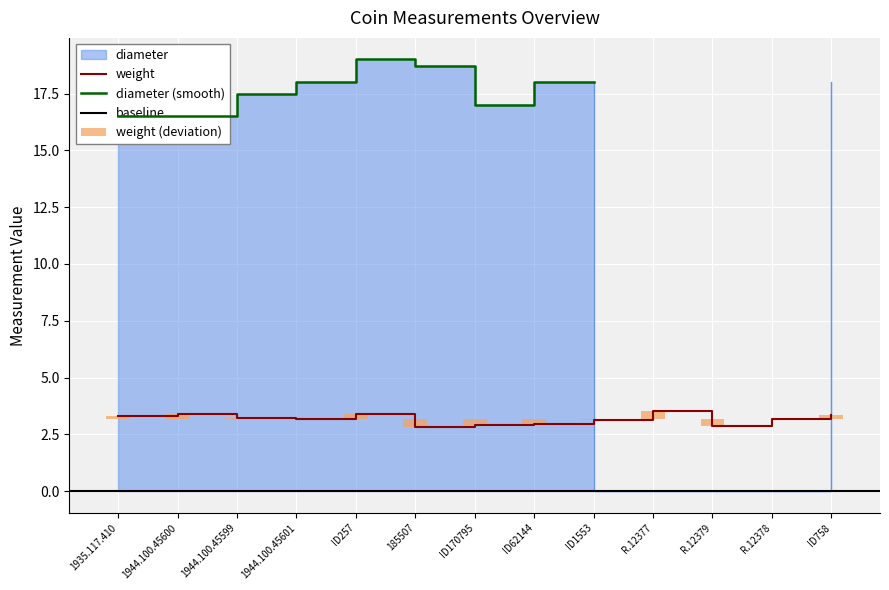

What is the label of the 2nd bar from the left?

1944.100.45600